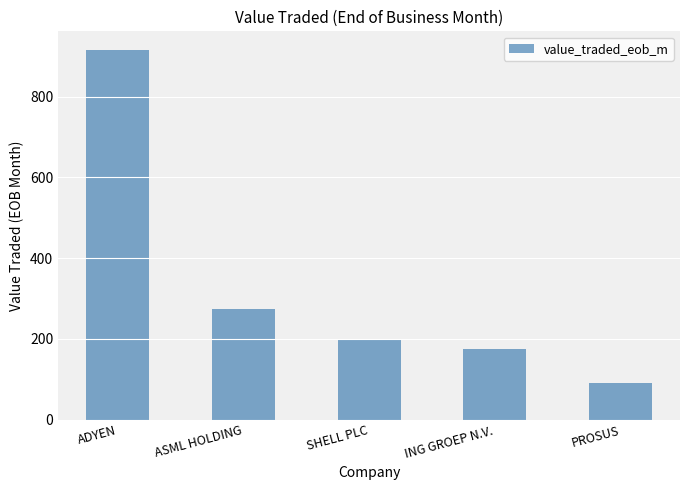

What is the maximum value shown in the chart?

916.1